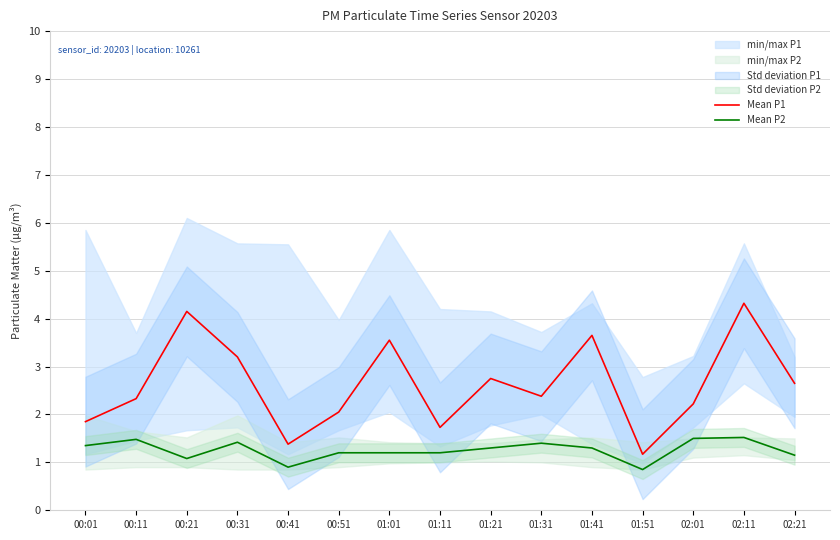

True or false: Mean P2 and Mean P1 intersect in this chart.

False